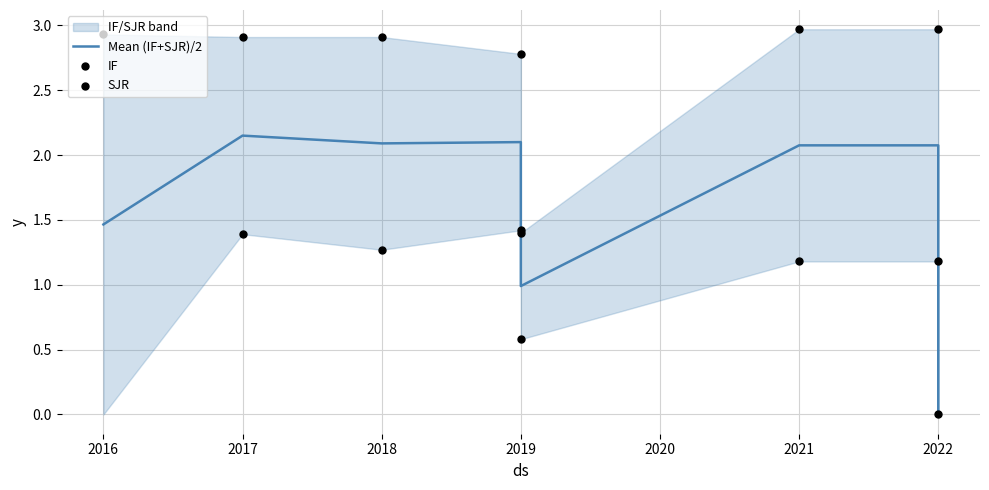

Approximately how many times larger is the value at 2022 compared to 2018?

1.0